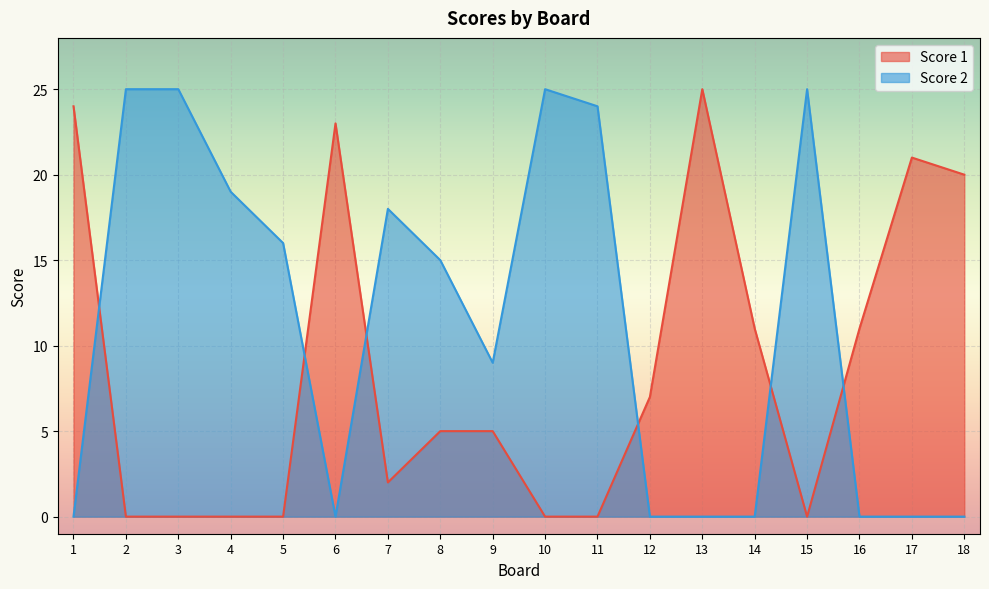

True or false: Score 2 has more than 1 interior local peaks.

True